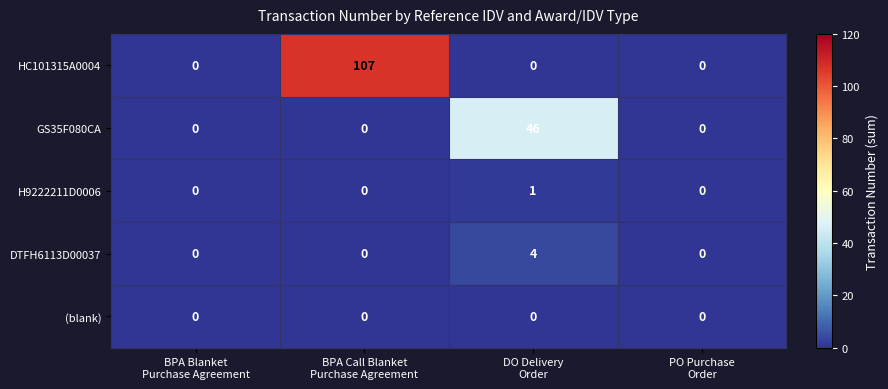

Reading right to left, transcribe all the data shown in this chart.

HC101315A0004: 0	0	107	0
GS35F080CA: 0	46	0	0
H9222211D0006: 0	1	0	0
DTFH6113D00037: 0	4	0	0
(blank): 0	0	0	0